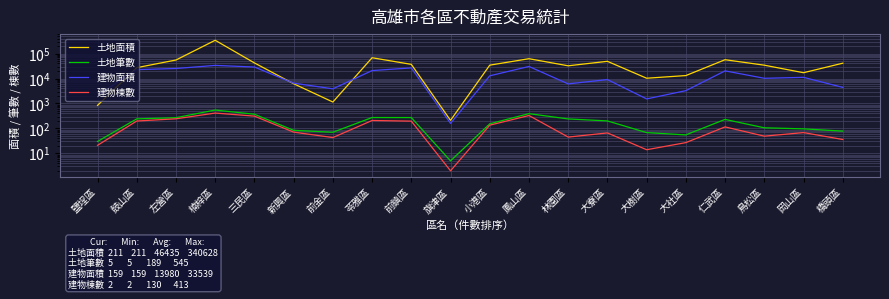

True or false: 建物面積 has a value of 6085.2 at 林園區.

True